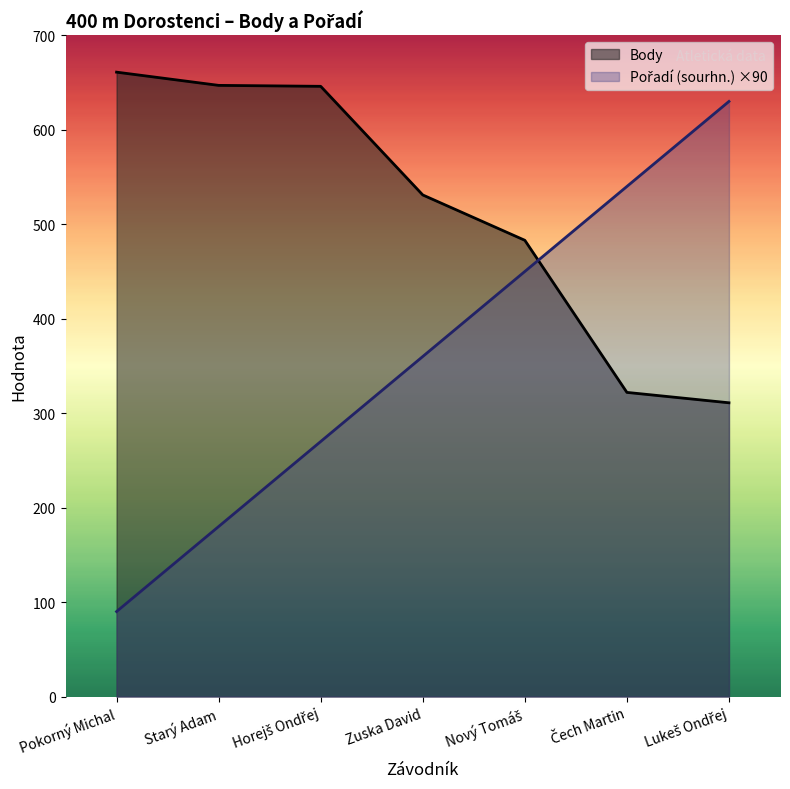

Is it true that Pořadí (sourhn.) equals 90 at Pokorný Michal?

True